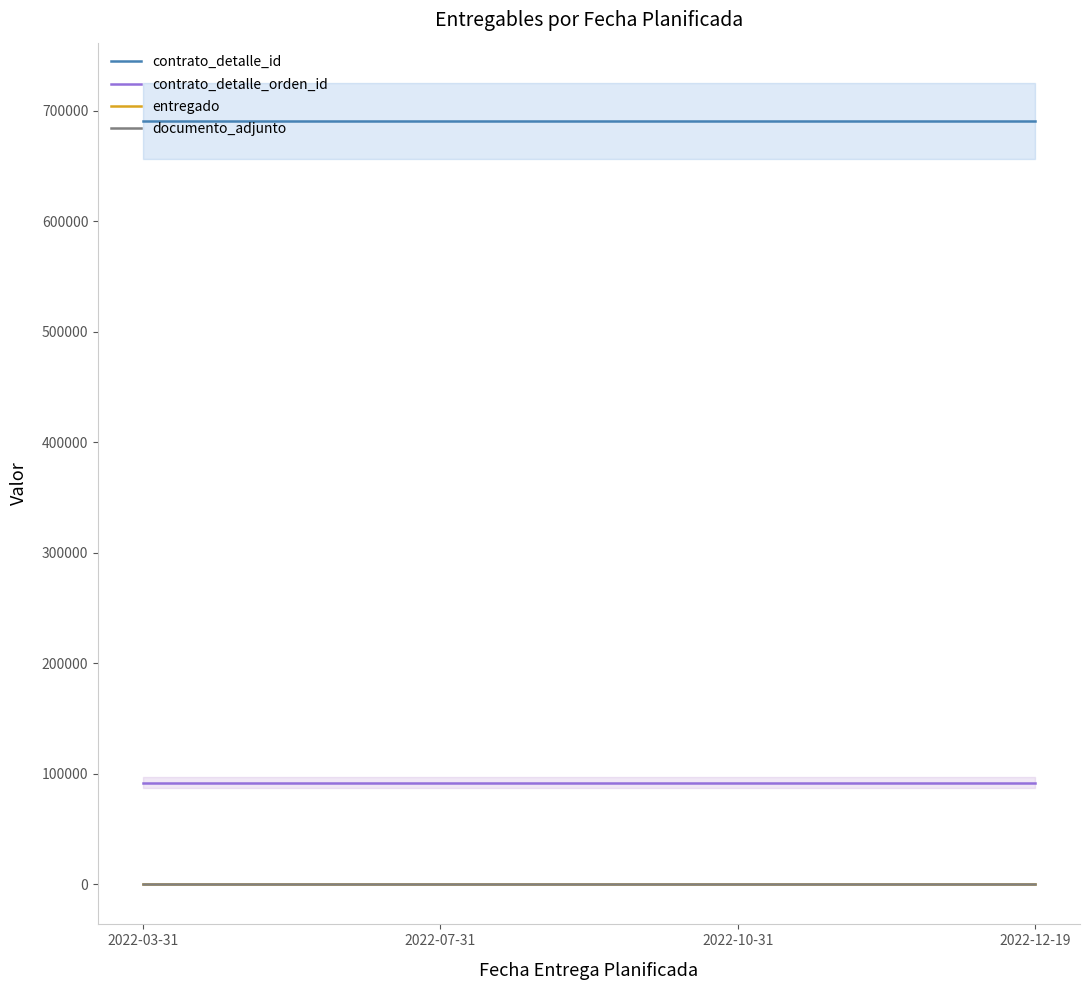

What position from the right is 2022-07-31?

3